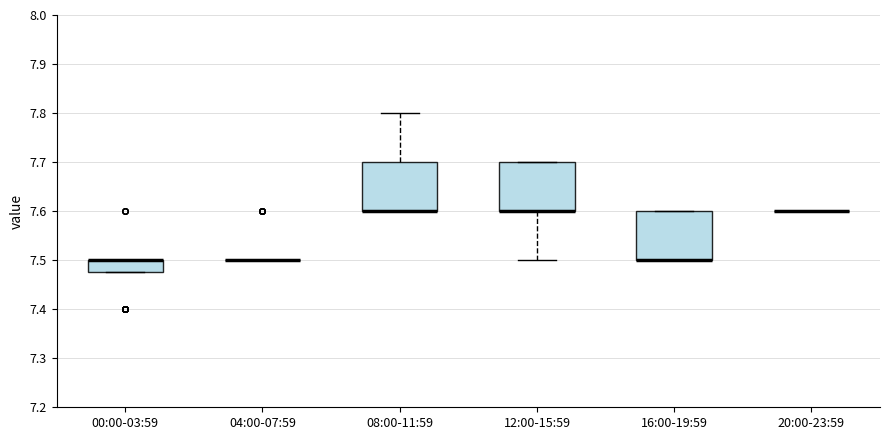

Reading left to right, transcribe this box plot: for each box, give where its median line is, the range the box spans, and where its two whiskers end, as read against the y-axis. The values are not printed on the chart, so give them approximately, as read against the axis.

00:00-03:59: median 7.50 (drawn on the box's upper edge), box 7.48 to 7.50, whiskers 7.48 to 7.50
04:00-07:59: box collapsed to a line at 7.50, whiskers 7.50 to 7.50
08:00-11:59: median 7.60 (drawn on the box's lower edge), box 7.60 to 7.70, whiskers 7.60 to 7.80
12:00-15:59: median 7.60 (drawn on the box's lower edge), box 7.60 to 7.70, whiskers 7.50 to 7.70
16:00-19:59: median 7.50 (drawn on the box's lower edge), box 7.50 to 7.60, whiskers 7.50 to 7.60
20:00-23:59: box collapsed to a line at 7.60, whiskers 7.60 to 7.60